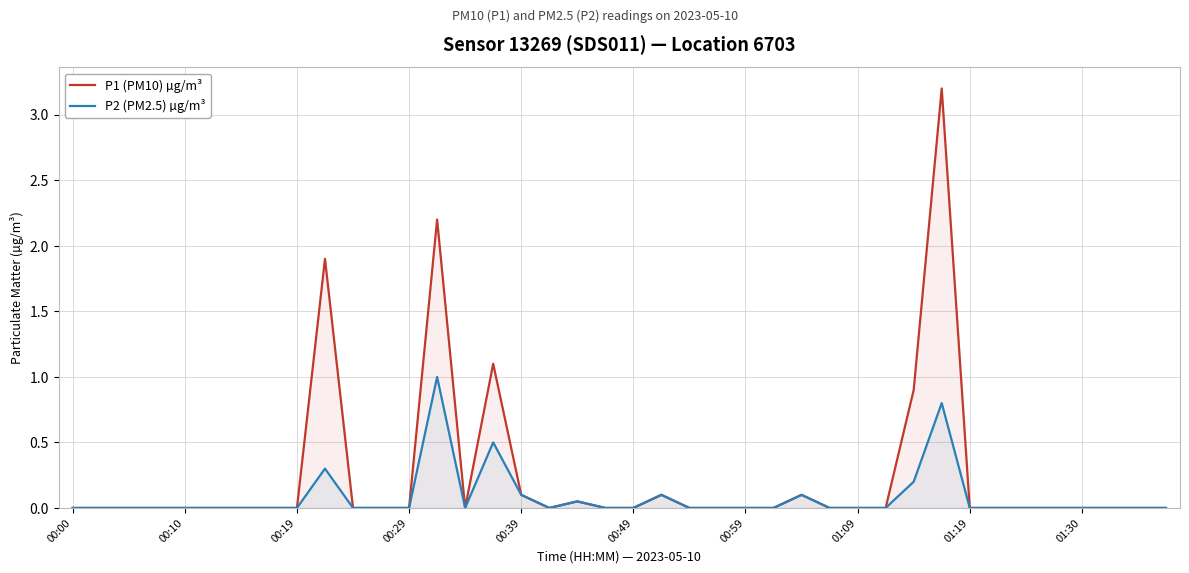

Which series has the largest total across all categories?

P1 (PM10) µg/m³